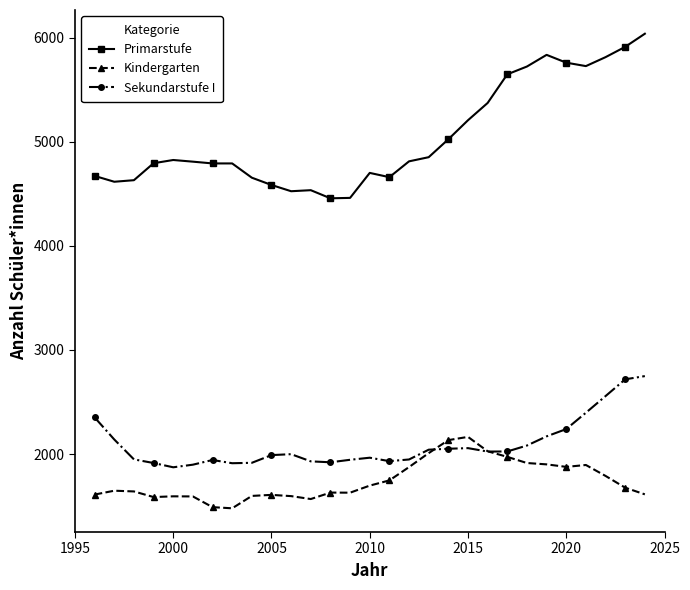

What is the maximum value shown in the chart?

6038